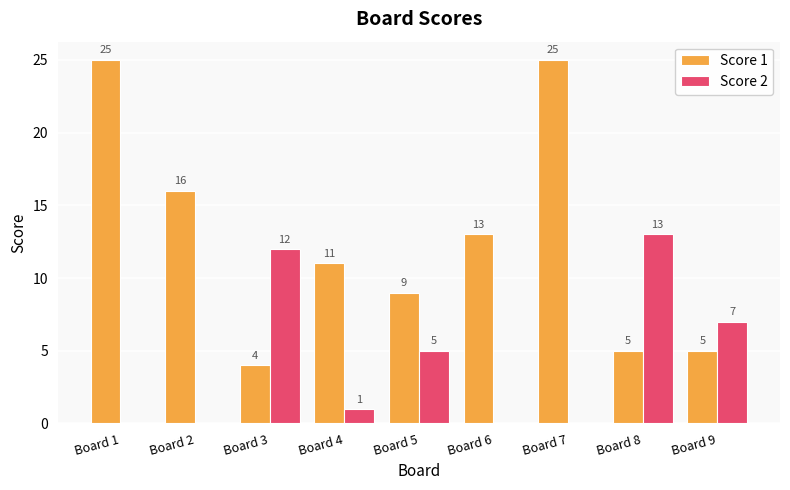

At which label is Score 2 closest to 6?

Board 5